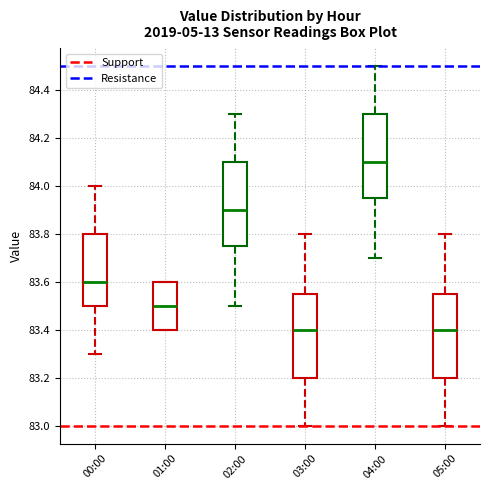

Reading left to right, transcribe this box plot: for each box, give where its median line is, the range the box spans, and where its two whiskers end, as read against the y-axis. The values are not printed on the chart, so give them approximately, as read against the axis.

00:00: median 83.60, box 83.50 to 83.80, whiskers 83.30 to 84.00
01:00: median 83.50, box 83.40 to 83.60, whiskers 83.40 to 83.60
02:00: median 83.90, box 83.76 to 84.10, whiskers 83.50 to 84.30
03:00: median 83.40, box 83.20 to 83.56, whiskers 83.00 to 83.80
04:00: median 84.10, box 83.96 to 84.30, whiskers 83.70 to 84.50
05:00: median 83.40, box 83.20 to 83.56, whiskers 83.00 to 83.80